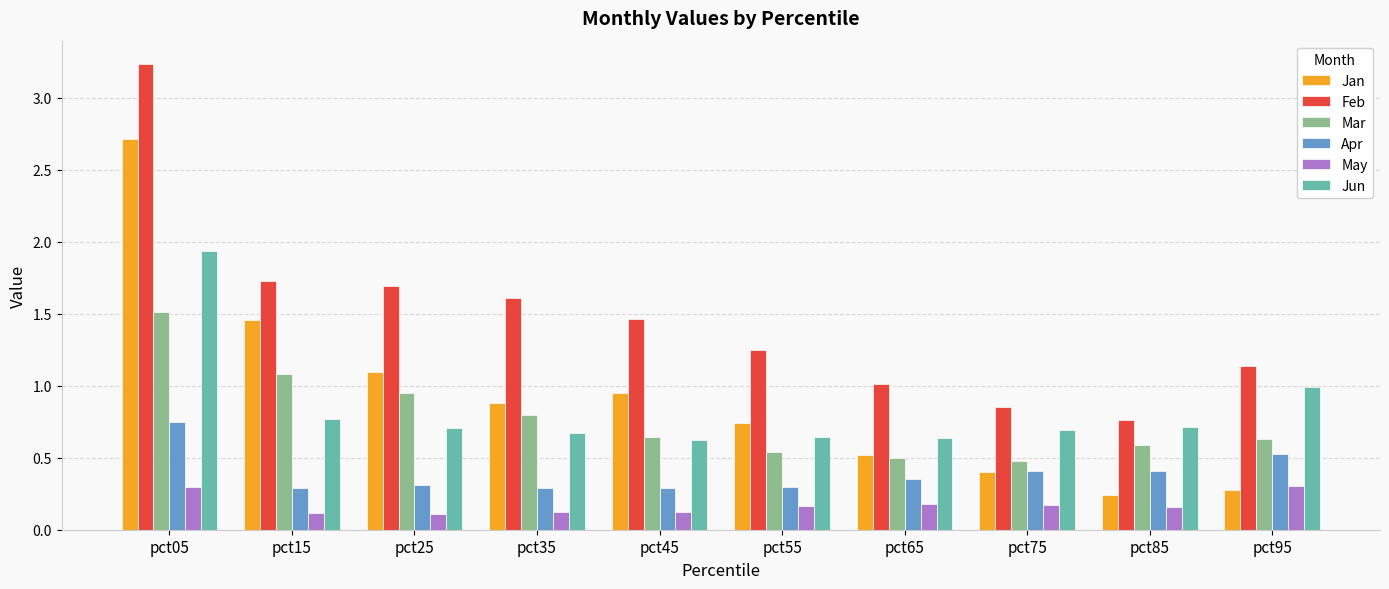

What is the sum of all Jun values?

8.4